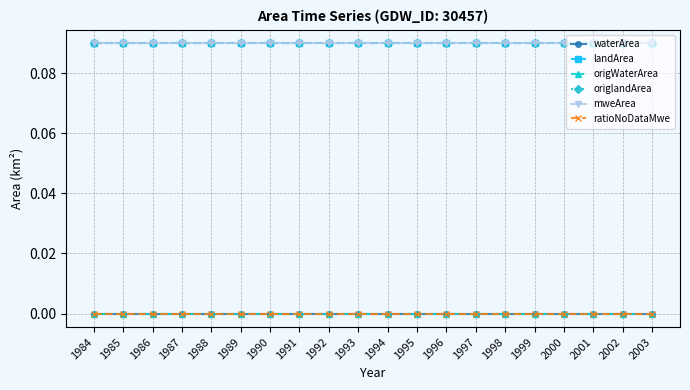

How many lines are shown in the chart?

6